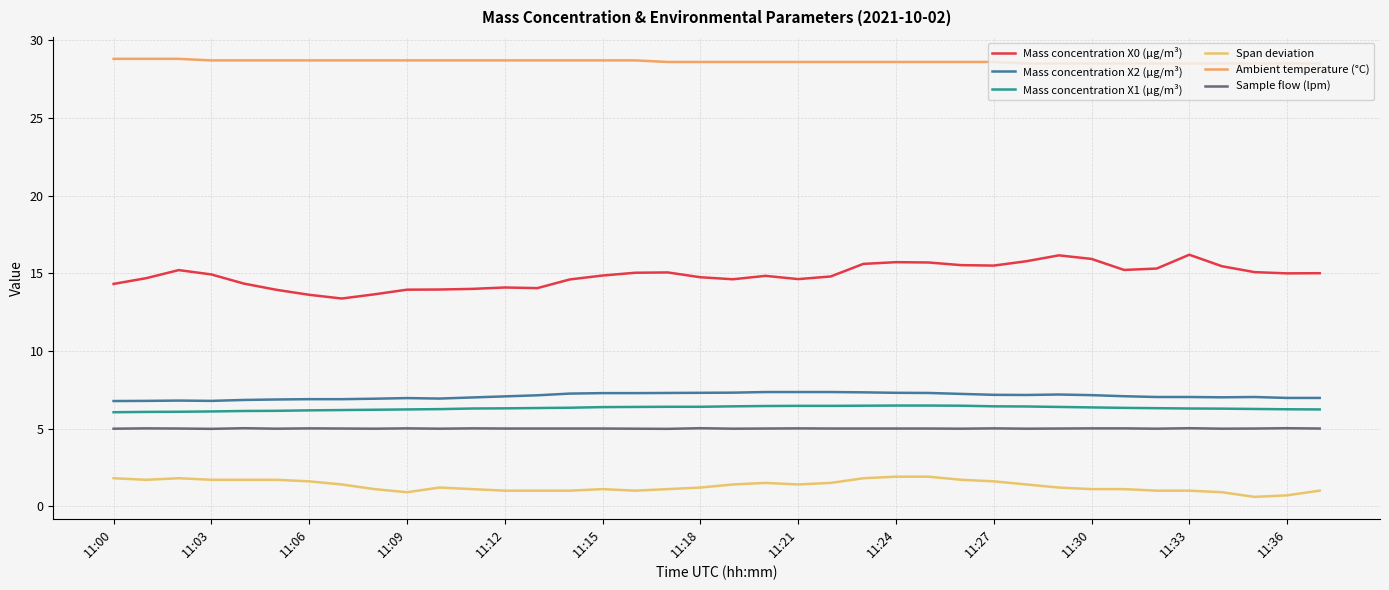

How many lines are shown in the chart?

6